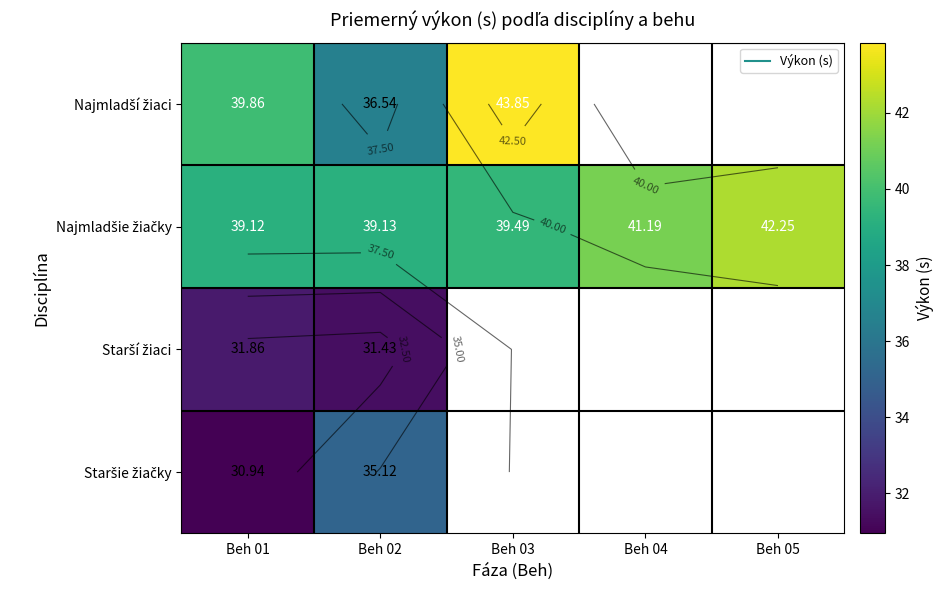

What is the greatest value displayed?

43.9